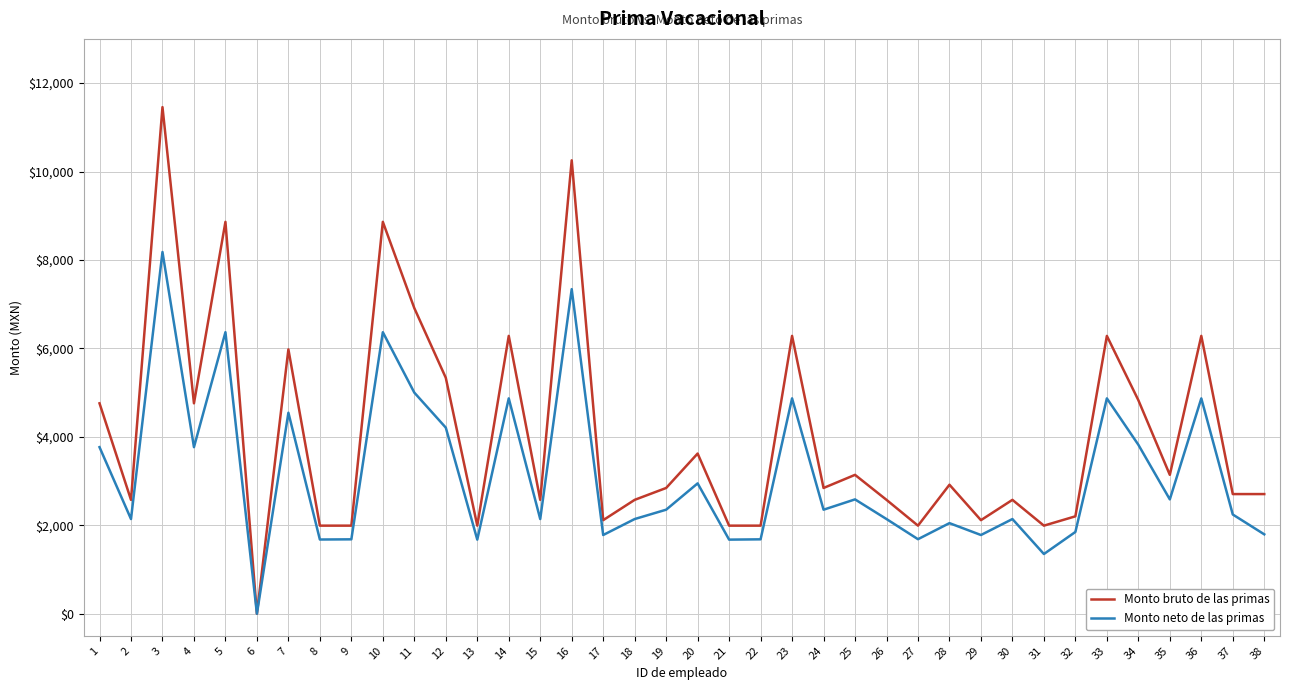

How many interior local valleys does the Monto neto de las primas series have?

13